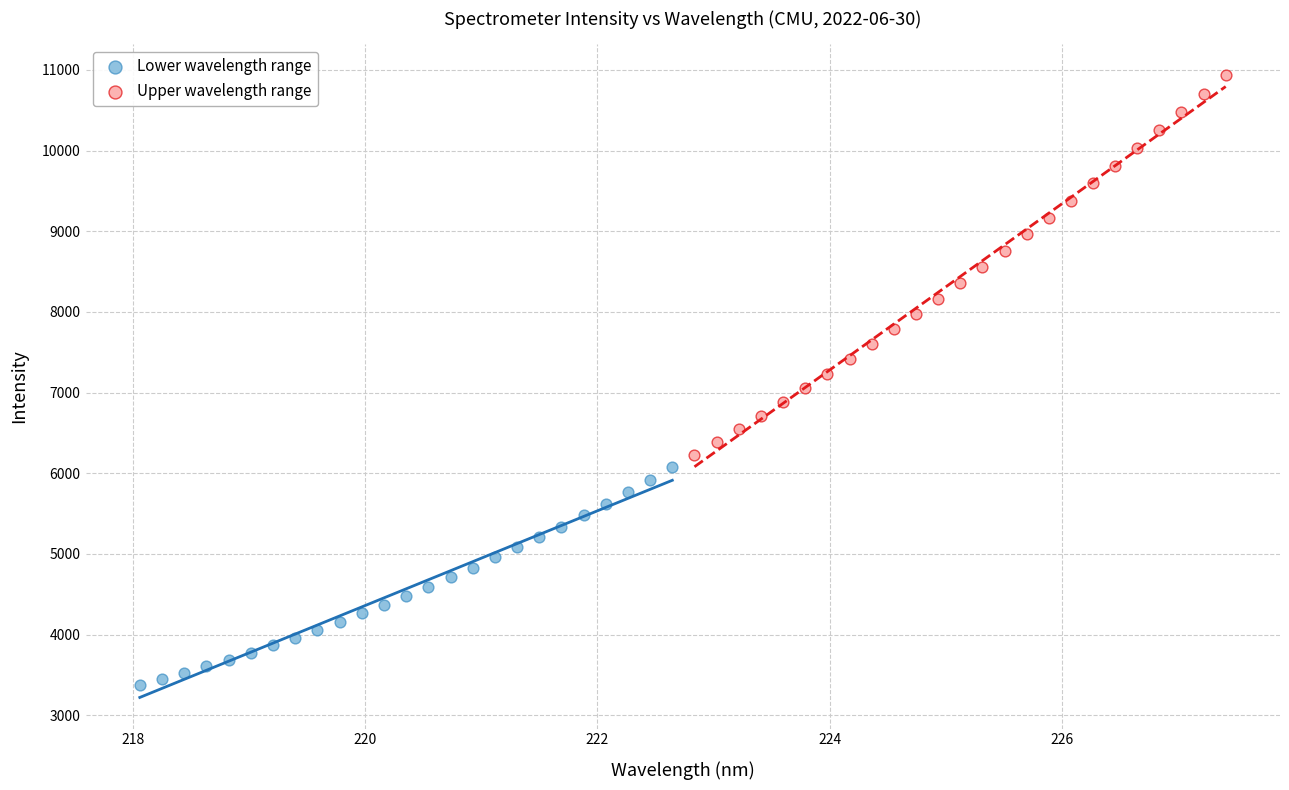

What are all the series names shown in the legend?

Lower wavelength range, Upper wavelength range